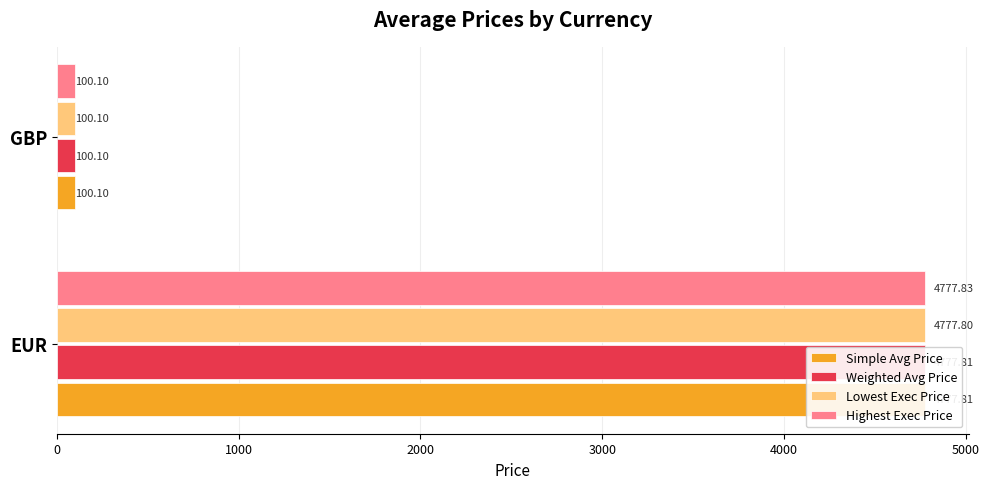

How many data points in Simple Avg Price are less than 4777?

1